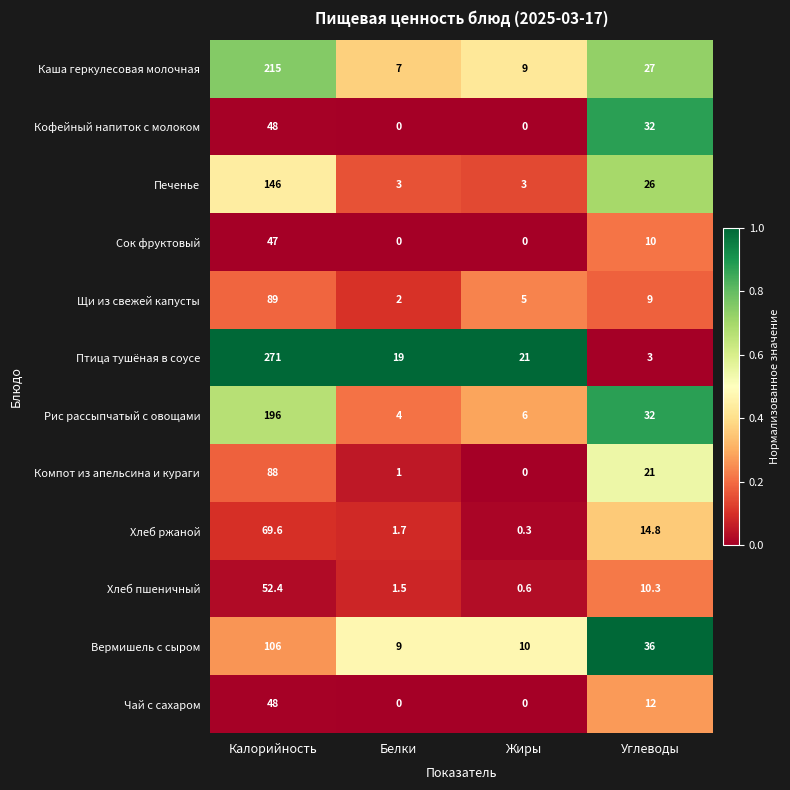

True or false: Рис рассыпчатый с овощами has a value of 53.2 at Углеводы.

False